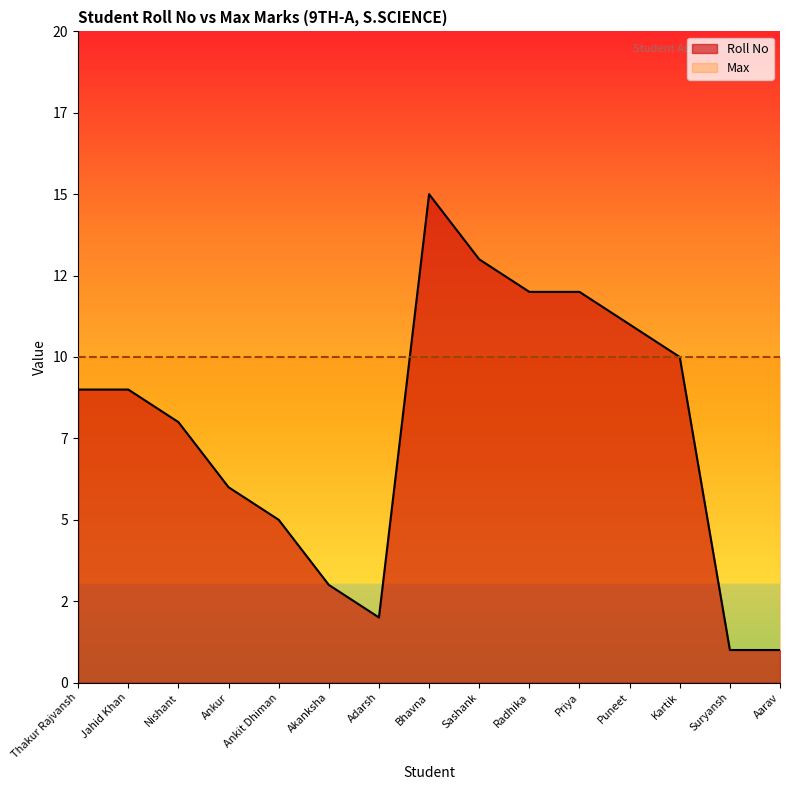

Rank the categories by value from lowest to highest.

Suryansh, Aarav, Adarsh, Akanksha, Ankit Dhiman, Ankur, Nishant, Thakur Rajvansh, Jahid Khan, Kartik, Puneet, Radhika, Priya, Sashank, Bhavna